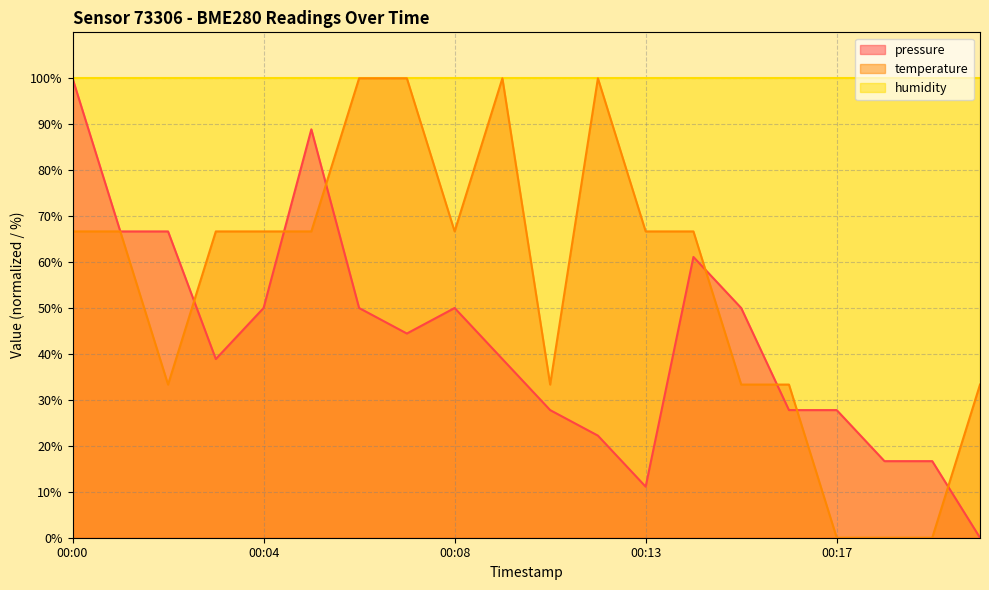

What is the value of the pressure point at the 16th from the left?

27.8